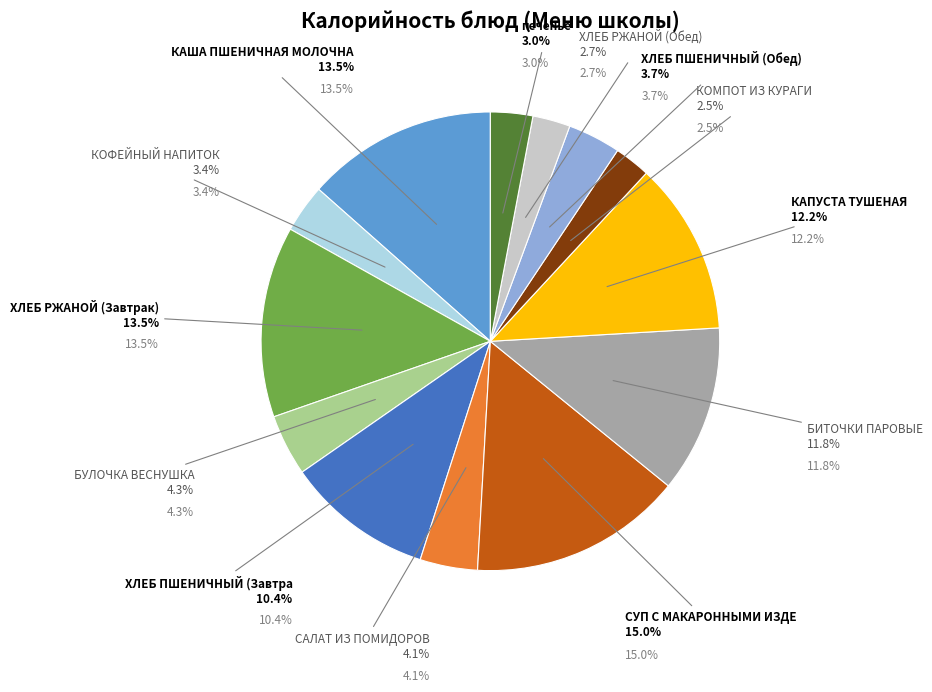

What is the smallest slice in the pie chart?

КОМПОТ ИЗ КУРАГИ